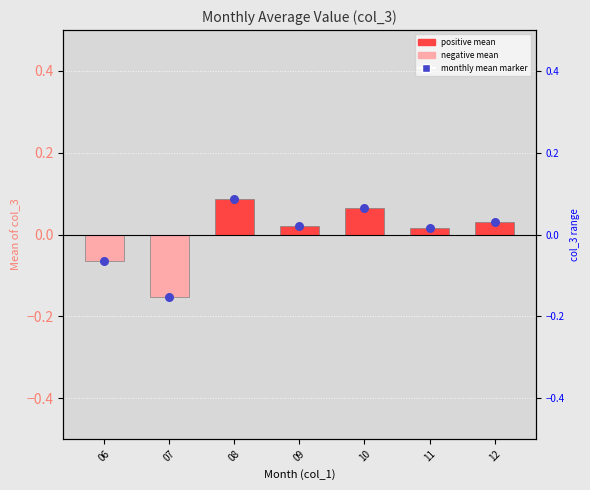

Between 06 and 09, which is larger?

09